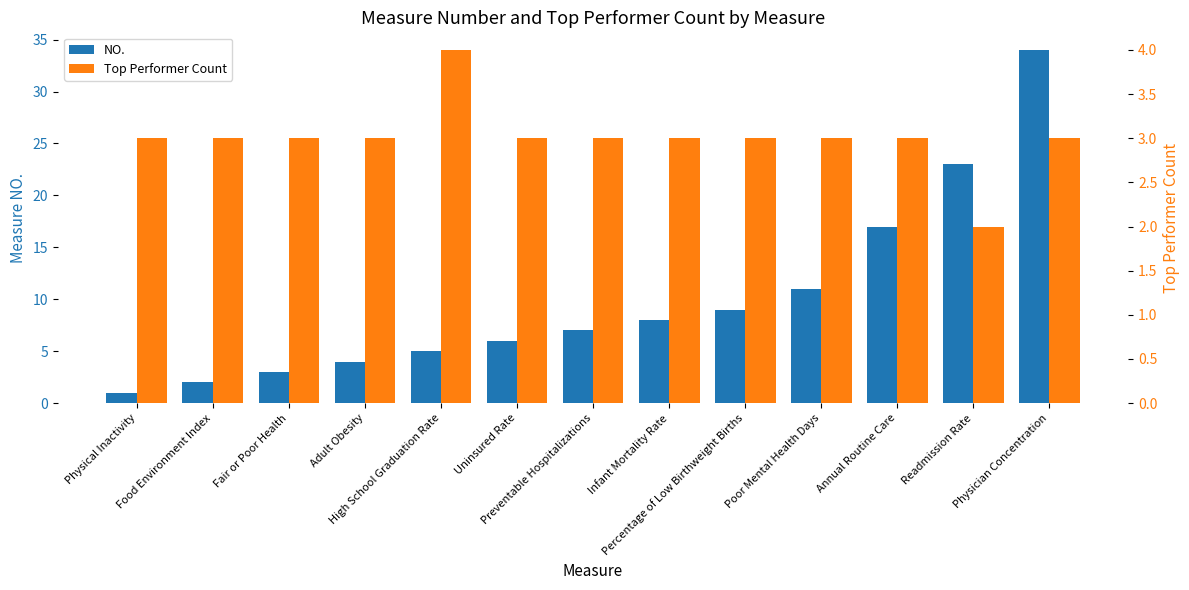

What is the value of the Top Performer Count bar at the 8th from the left?

3